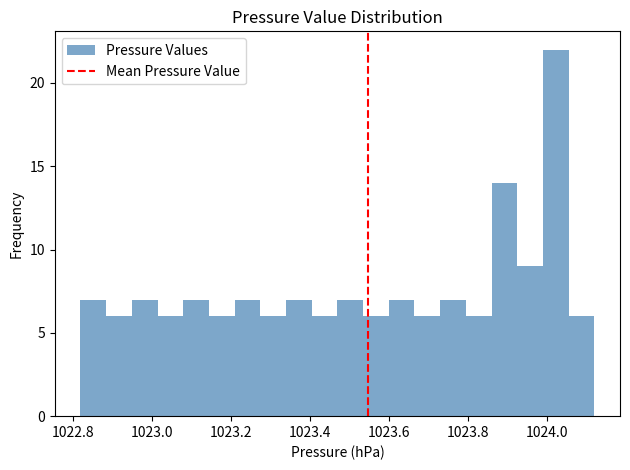

Around what value on the x-axis is the tallest bar? Give the approximate position of its centre, as read against the axis.

1024.02